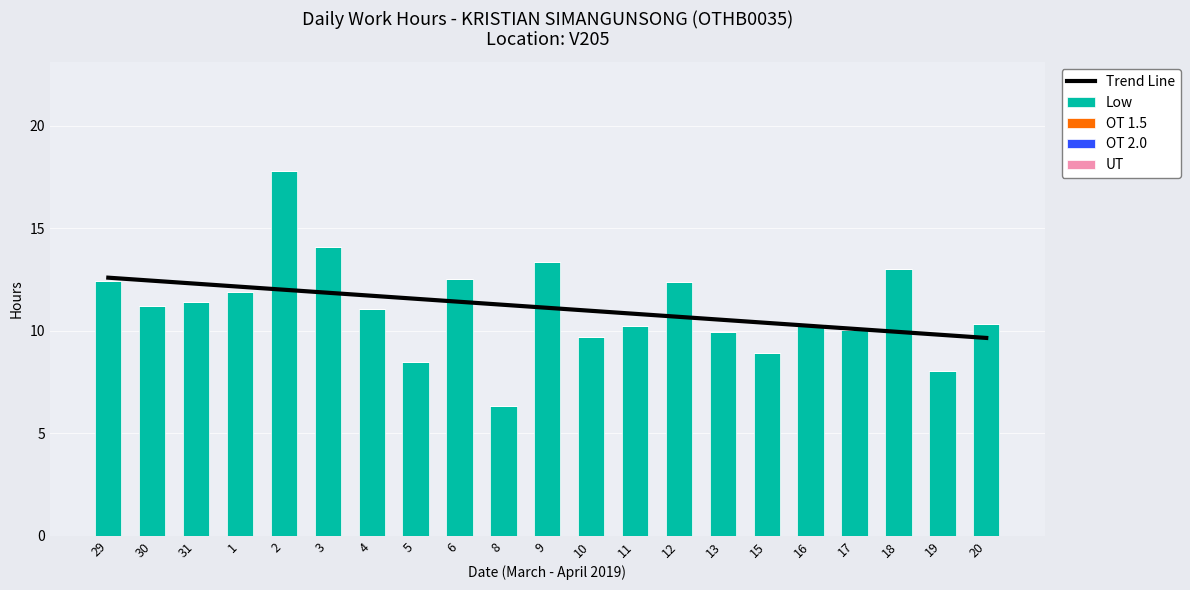

Rank the series at 31 from lowest to highest value.

OT 1.5, OT 2.0, UT, Low, Trend Line